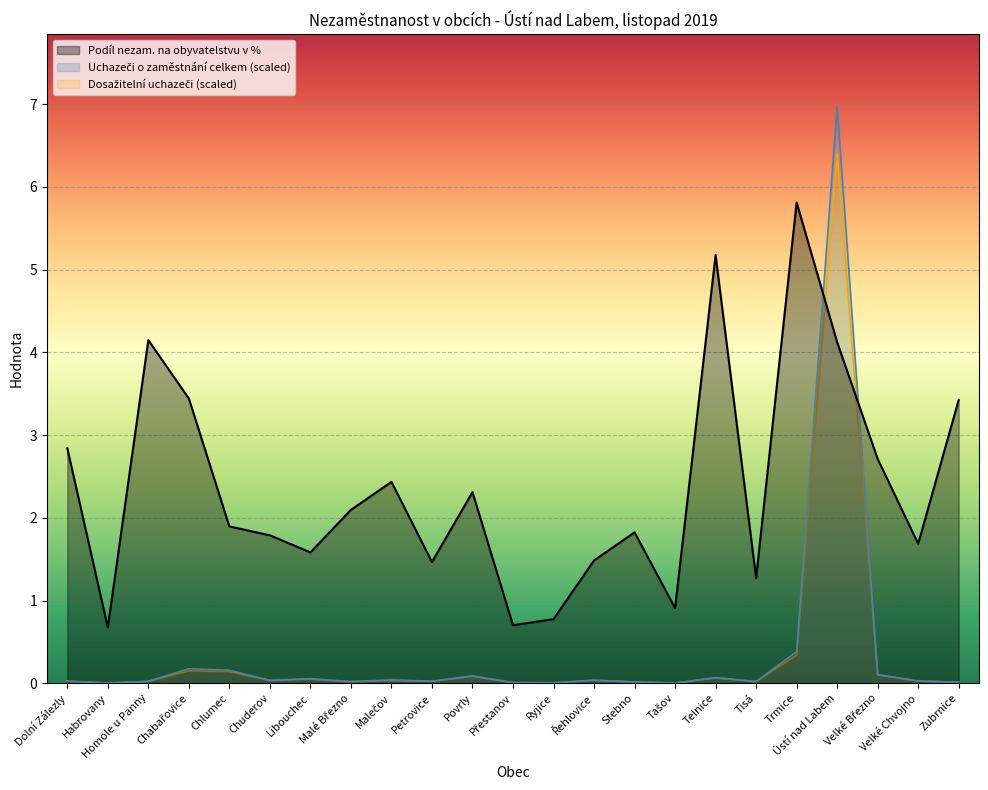

Where is the first local minimum for Uchazeči o zaměstnání celkem?

Habrovany